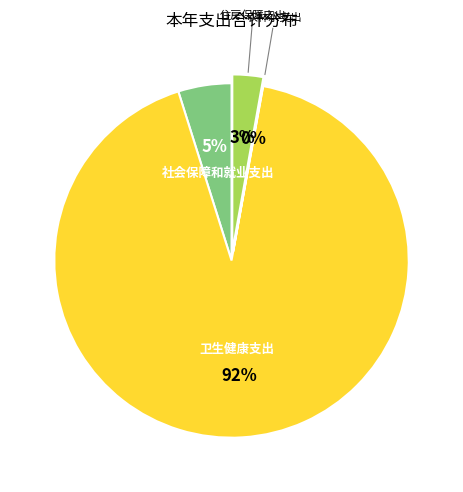

To the nearest percent, what is the average slice percentage?

25%